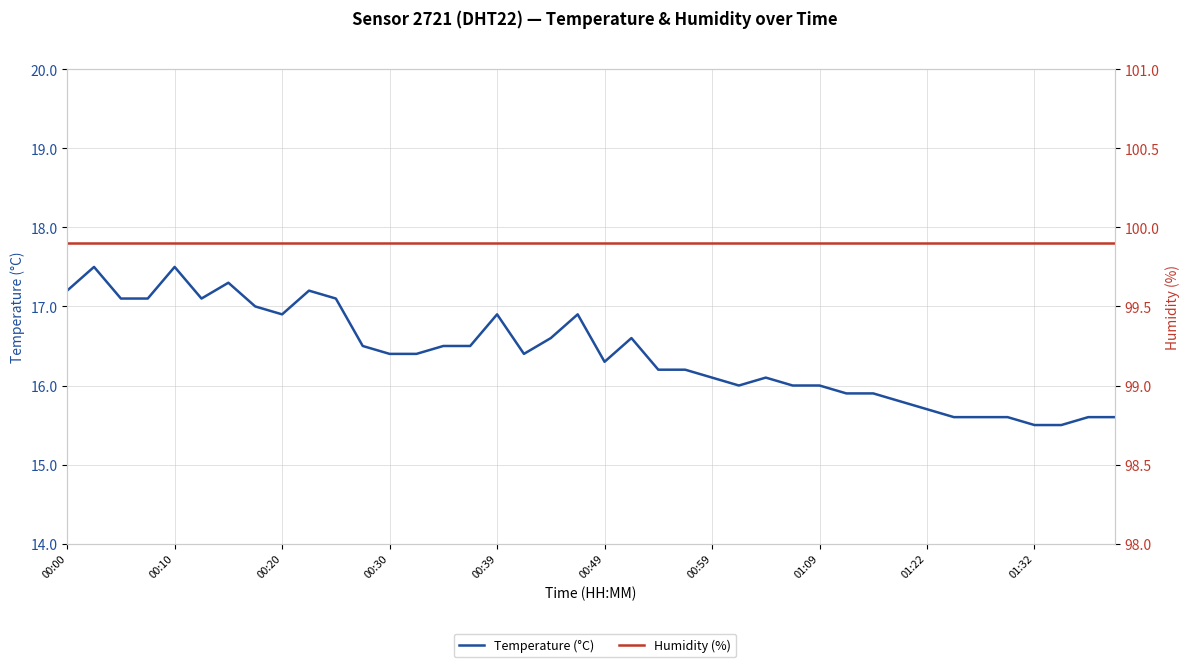

At which category is the sum across all series the highest?

00:10